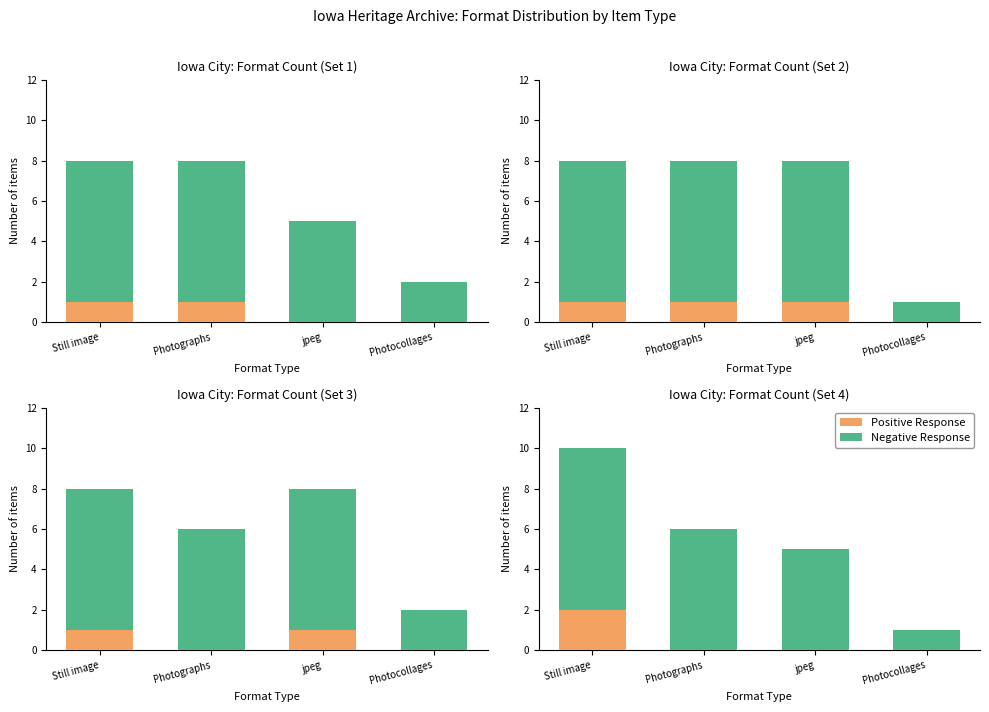

What is the sum of all Positive Response values?

2